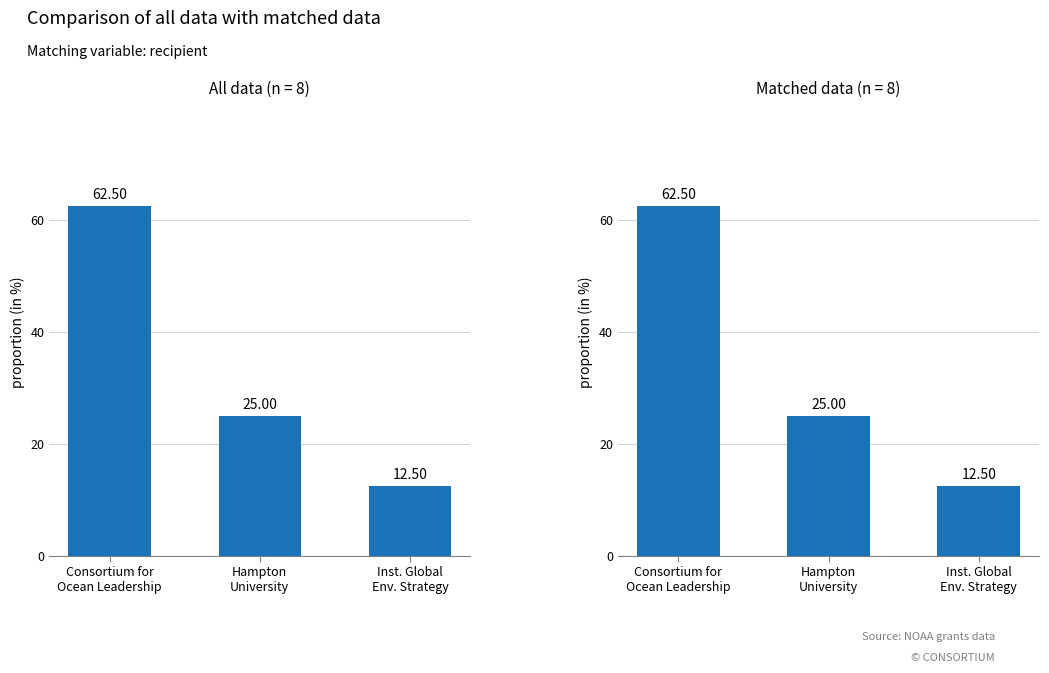

Reading left to right, extract all data points from this chart.

All data: 62.5	25.0	12.5
Matched data: 62.5	25.0	12.5